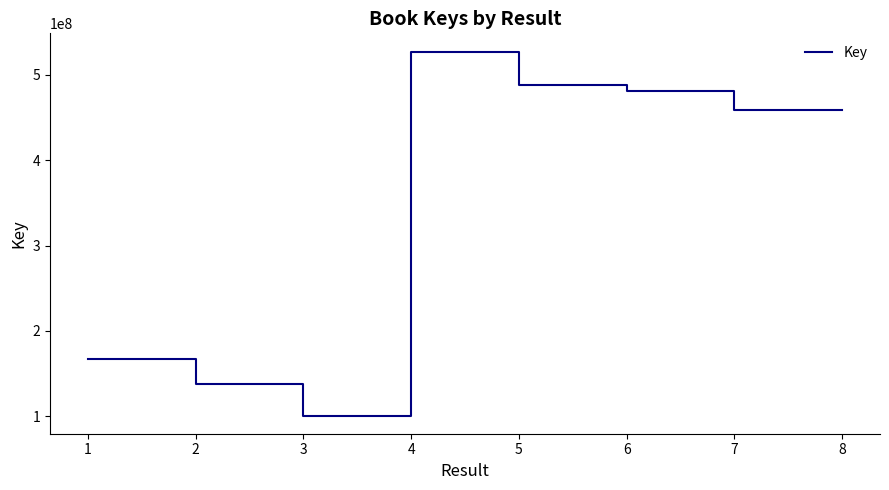

Where is the first local maximum?

4